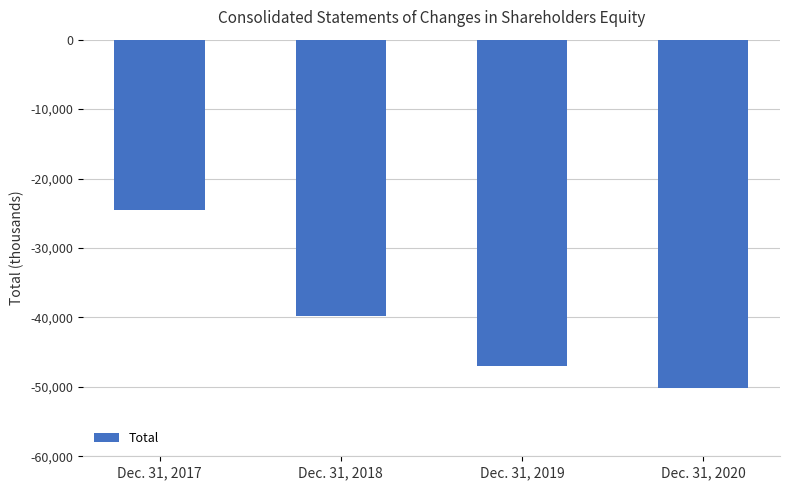

What is the difference between the second highest and minimum values?

10459